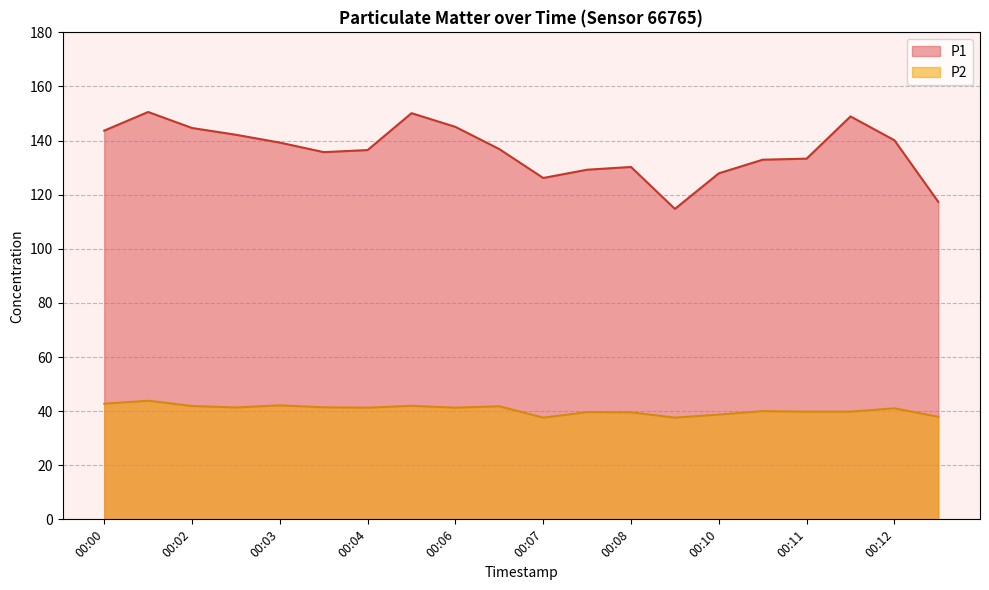

True or false: P1 has a value of 262.8 at 00:01.

False